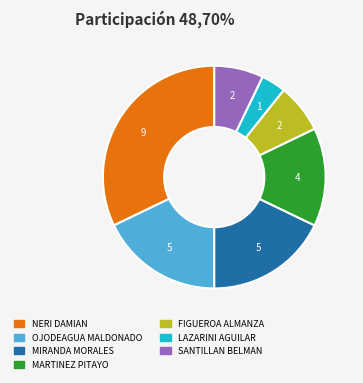

Does any single category account for the majority?

No